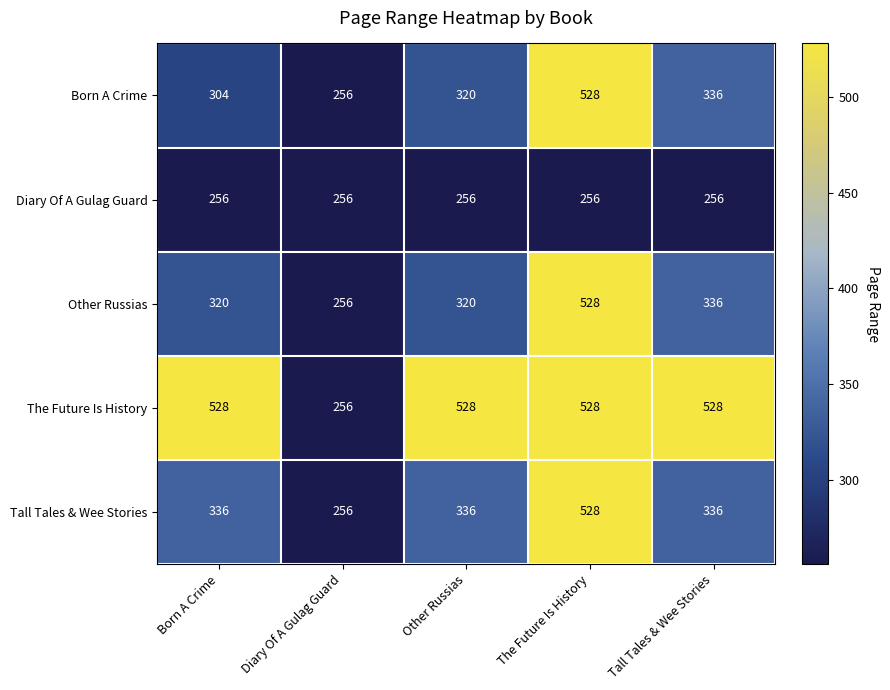

Reading right to left, list all the values displayed in this chart.

Born A Crime: 336	528	320	256	304
Diary Of A Gulag Guard: 256	256	256	256	256
Other Russias: 336	528	320	256	320
The Future Is History: 528	528	528	256	528
Tall Tales & Wee Stories: 336	528	336	256	336